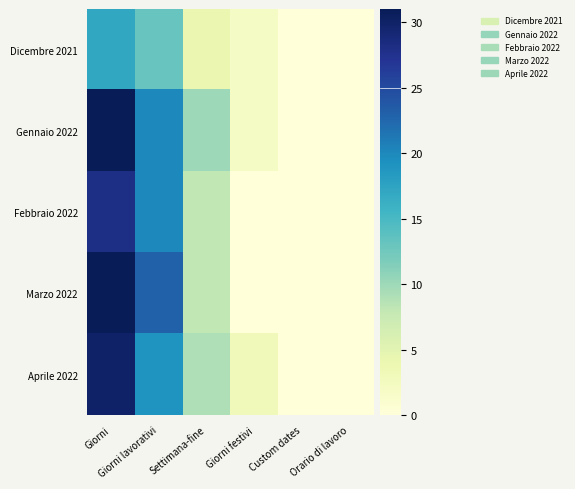

At how many categories does at least one series exceed 12?

2